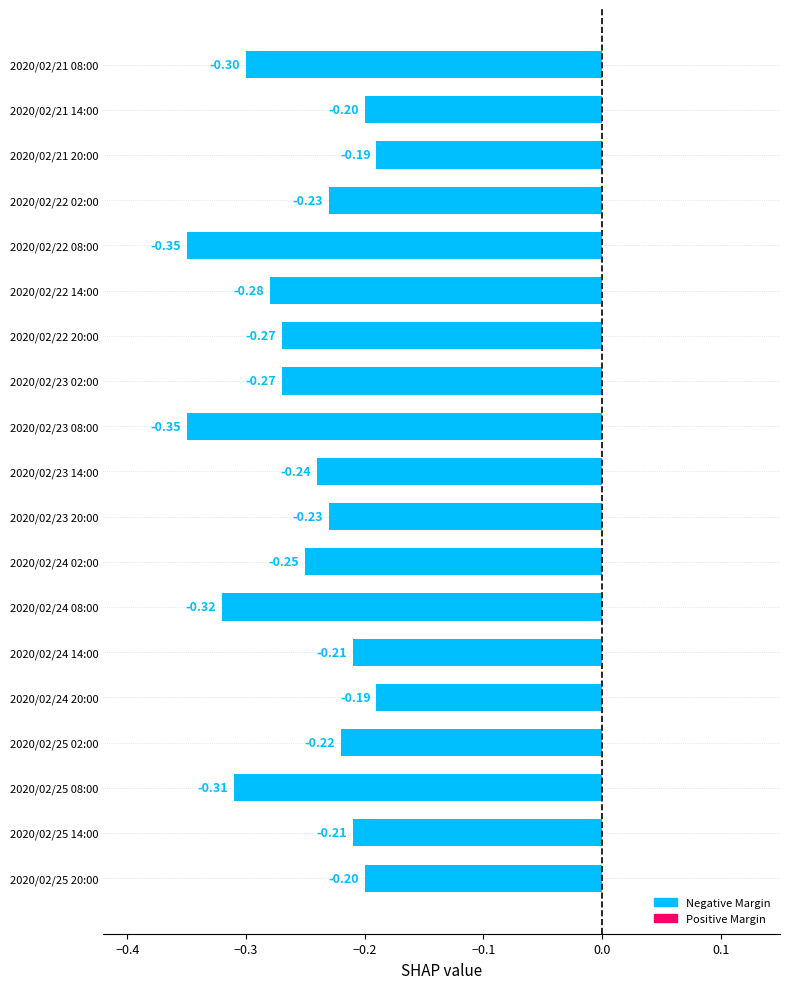

What is the sum of all values?

-4.8